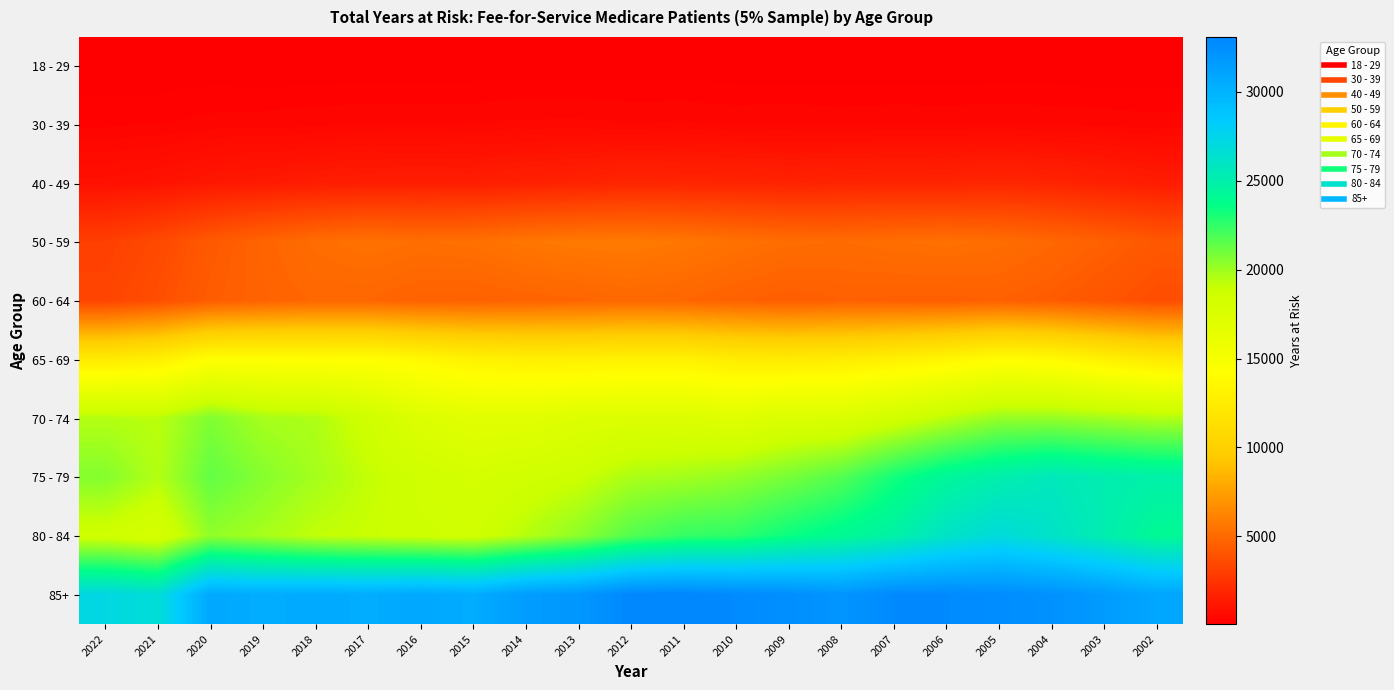

At how many categories does at least one series exceed 4694?

21